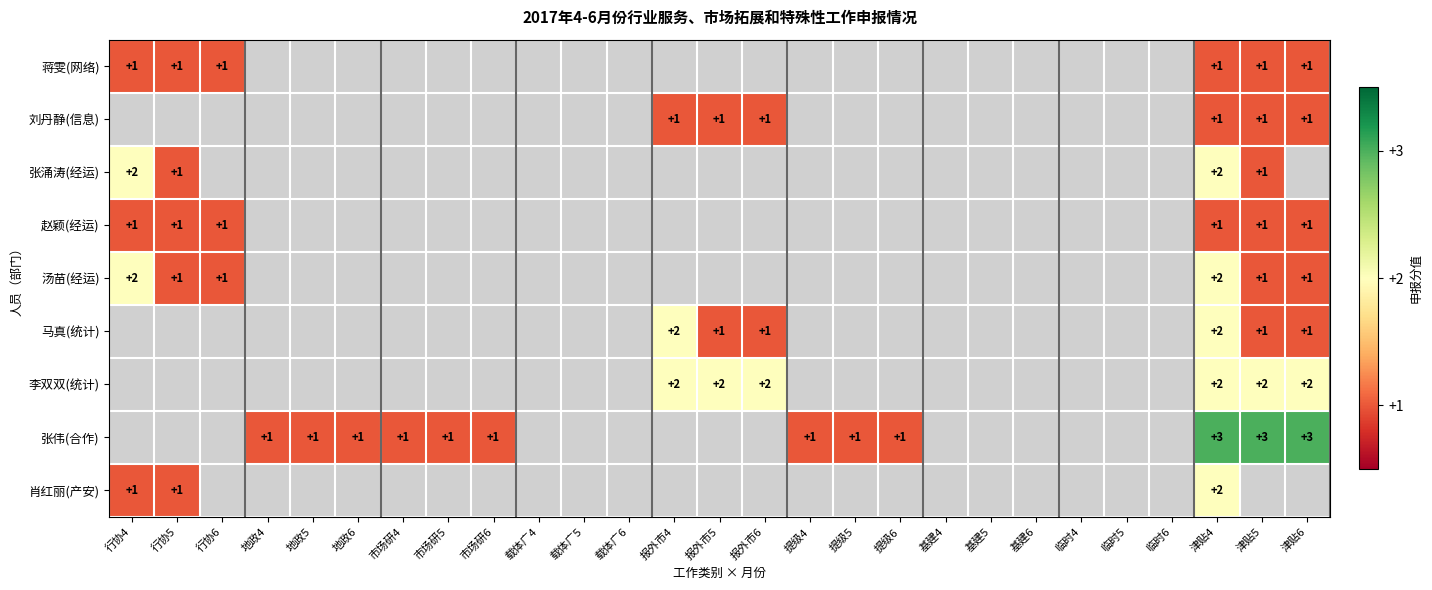

Is it true that 张伟(合作) equals 3 at 津贴5?

True